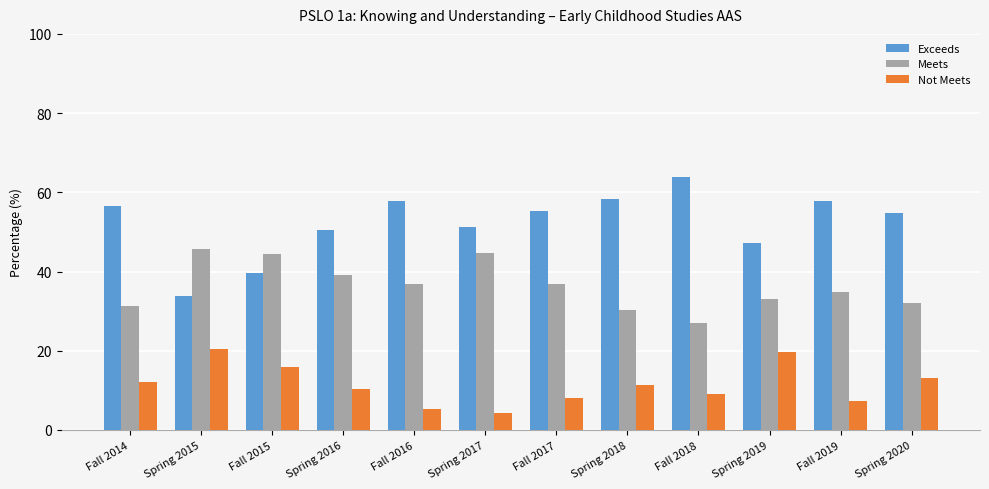

How many bars are there in total?

36